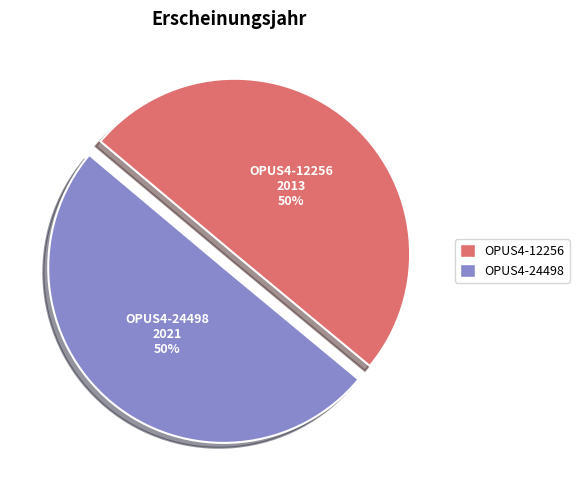

To the nearest percent, what percentage of the pie is OPUS4-24498?

50%